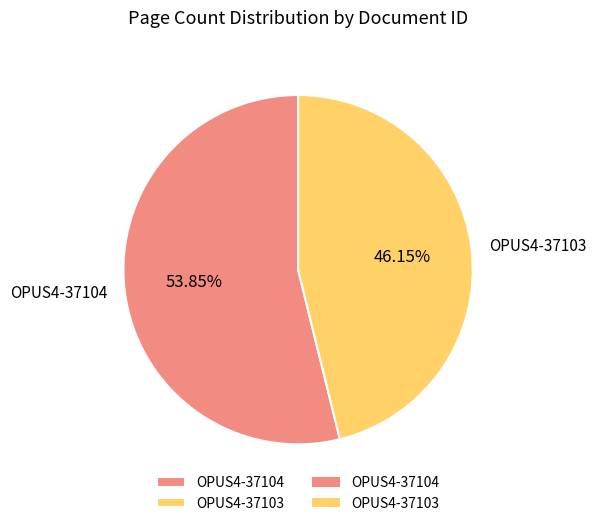

Combined, what portion of the pie is OPUS4-37103 and OPUS4-37104?

100.0%